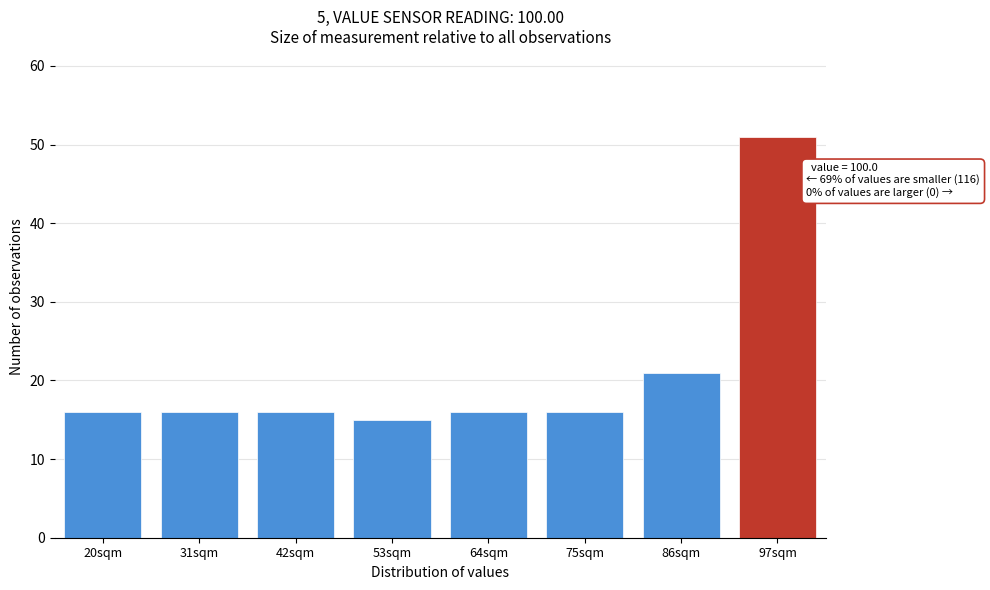

Reading left to right, transcribe all the data shown in this chart.

16	16	16	15	16	16	21	51